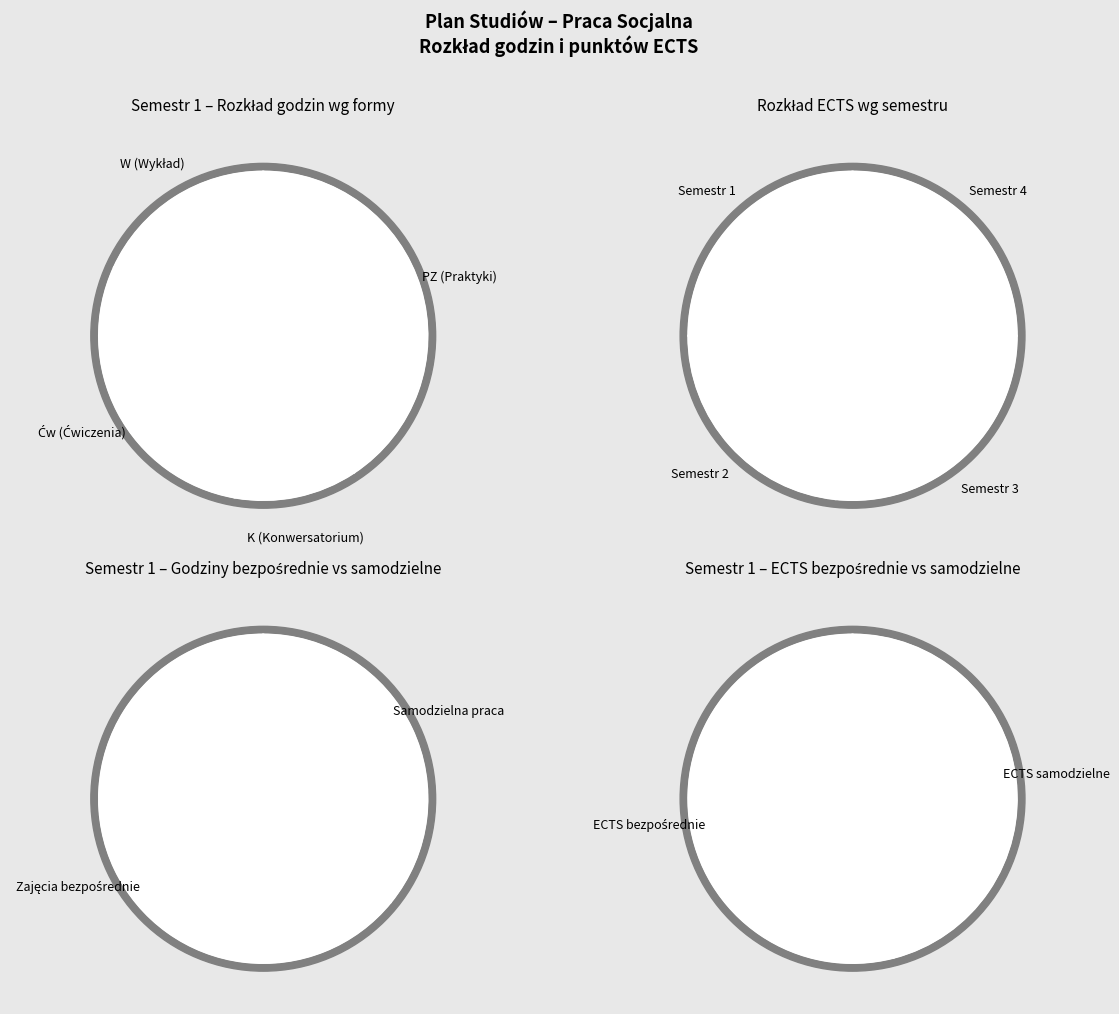

Which slice is the smallest?

Semestr 1